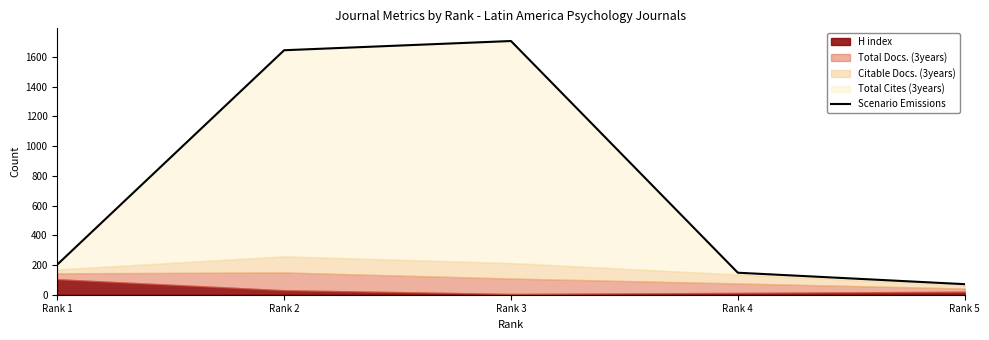

Which has a higher value, Rank 4 or Rank 1?

Rank 1